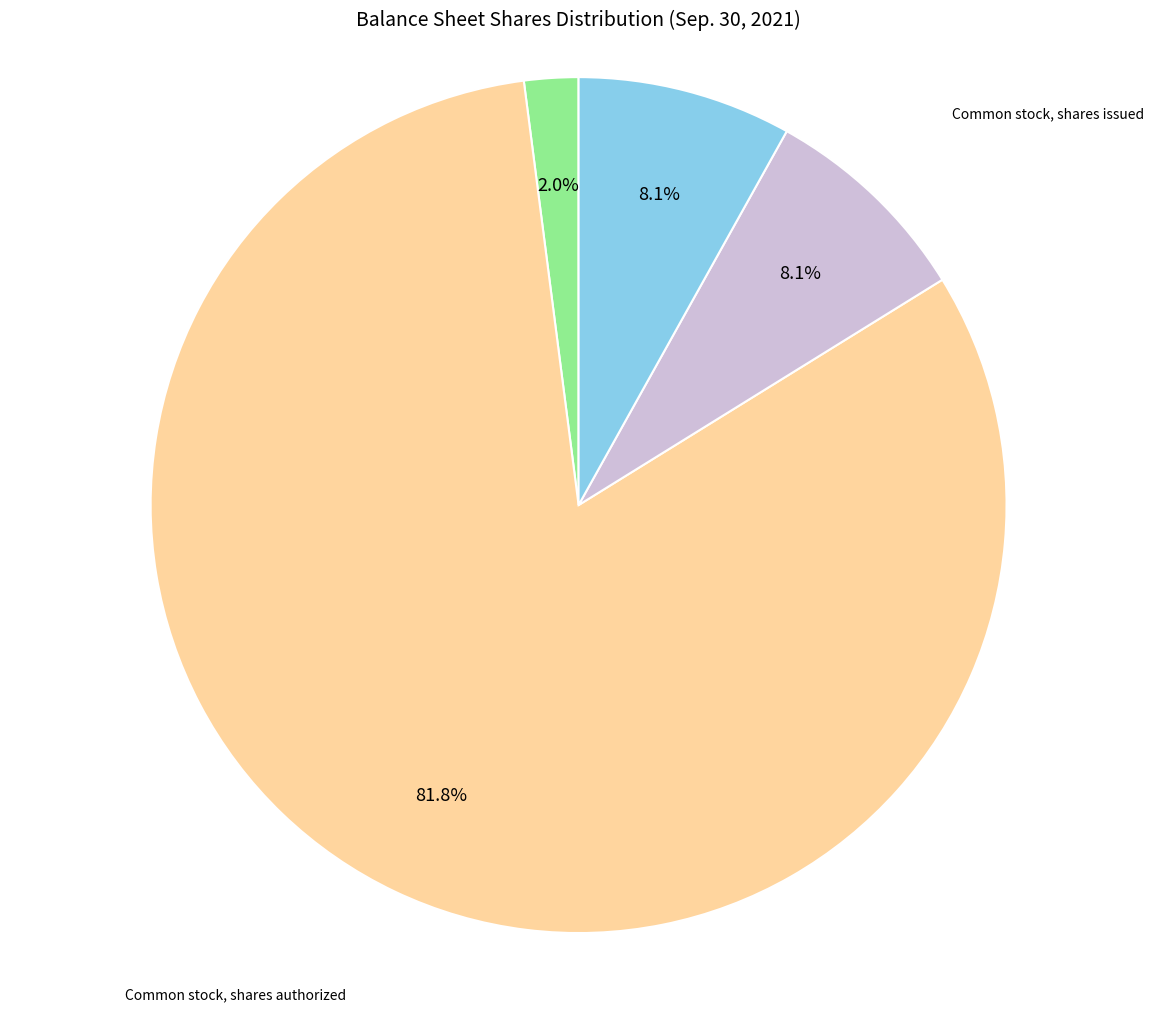

Which slice represents more than half of the pie?

Common stock, shares authorized